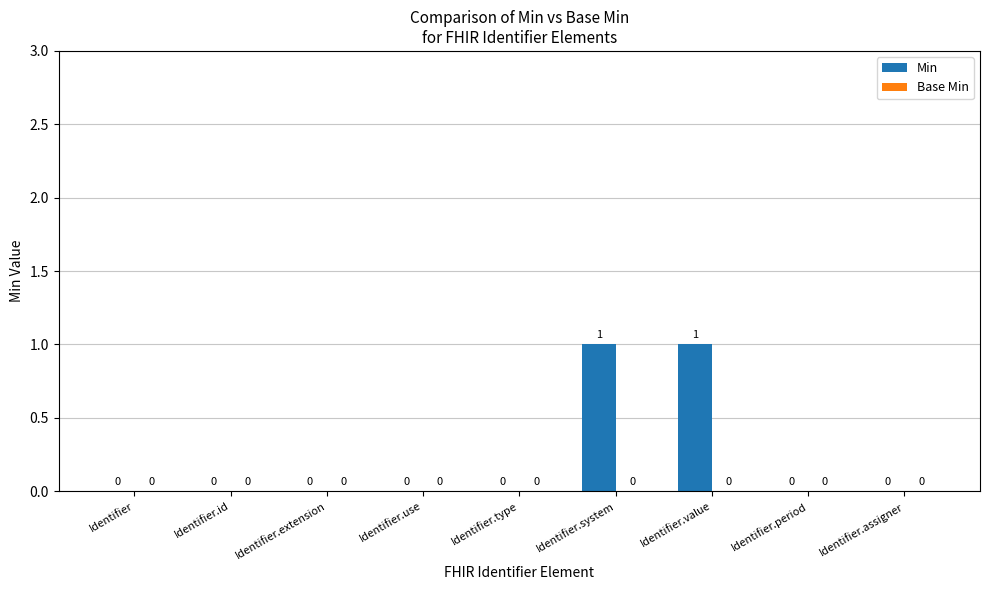

What is the change in value from Identifier.type to Identifier.system?

+1